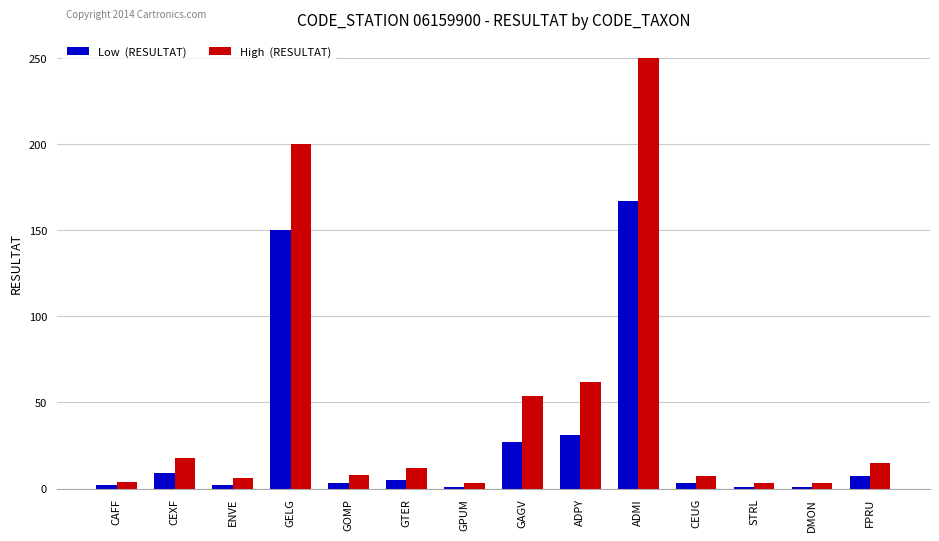

What is the total value across all series at FPRU?

22